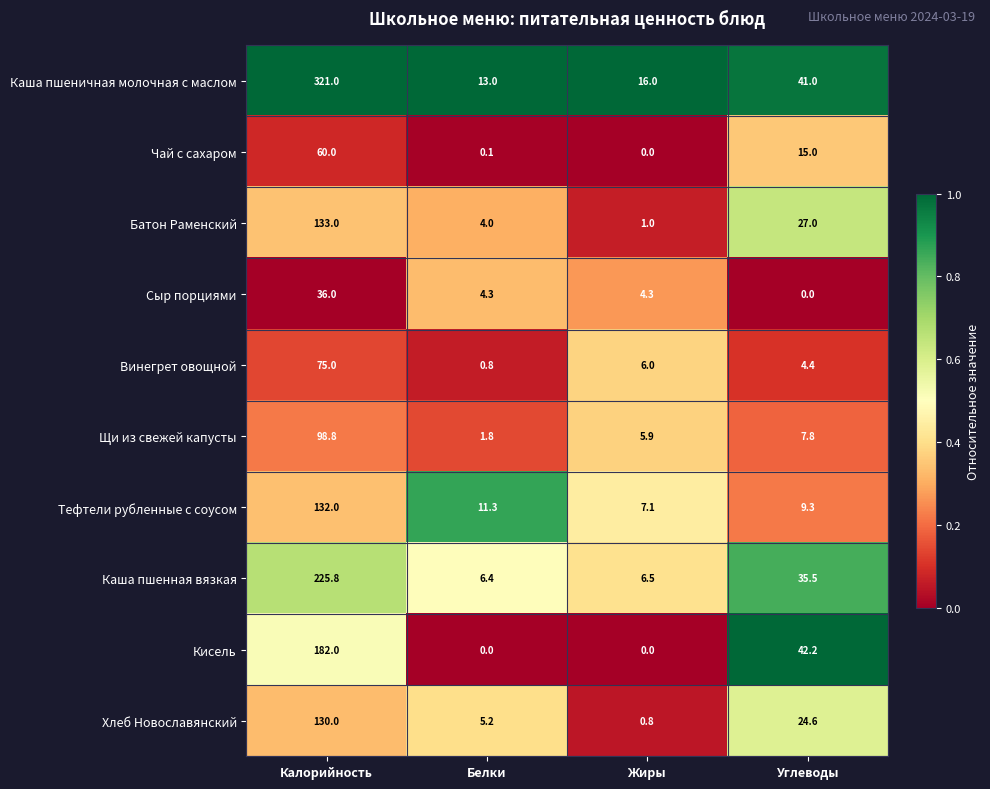

At which label does Хлеб Новославянский reach its peak?

Калорийность